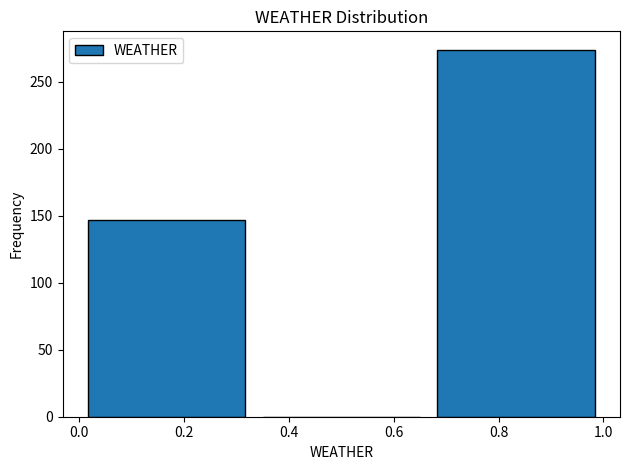

Reading left to right, transcribe this chart: for each bar, give the range it covers on the x-axis and its height. Neither the bar edges nor the heights are printed on the chart, so give them approximately, as read against the axes.

0.00 to 0.34: 145
0.34 to 0.66: 0
0.66 to 1.00: 275